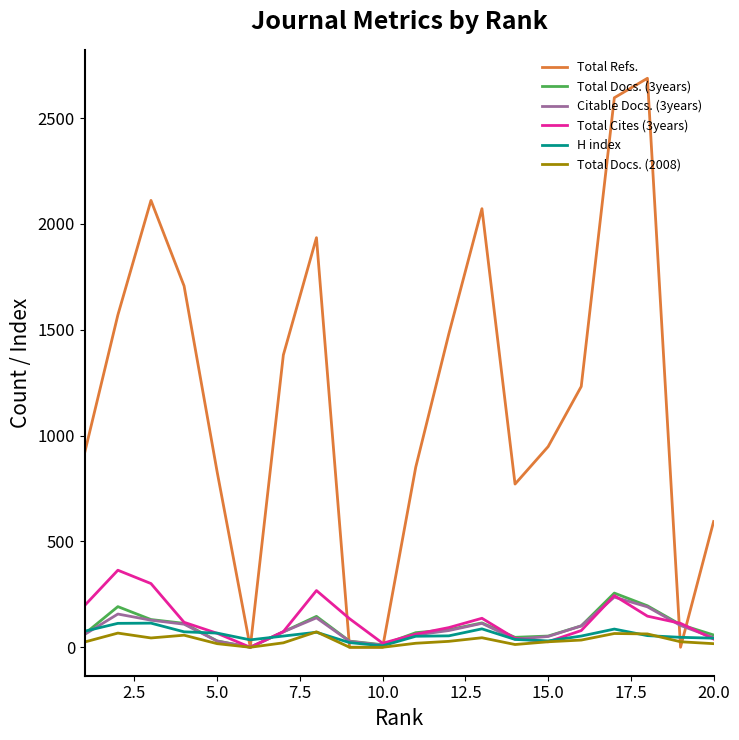

Which series ends up on top after the final intersection of Citable Docs. (3years) and Total Refs.?

Total Refs.